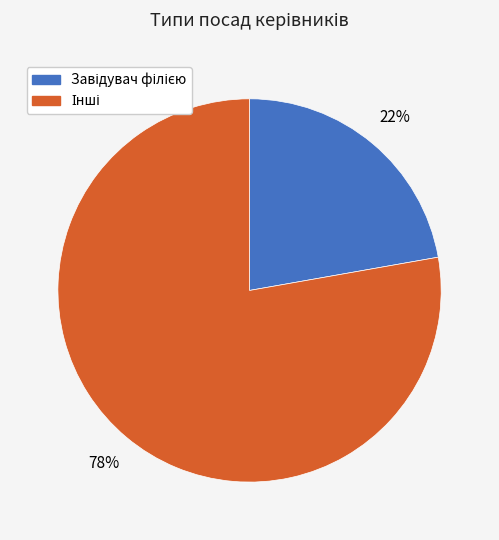

Is there a majority slice in this chart?

Yes